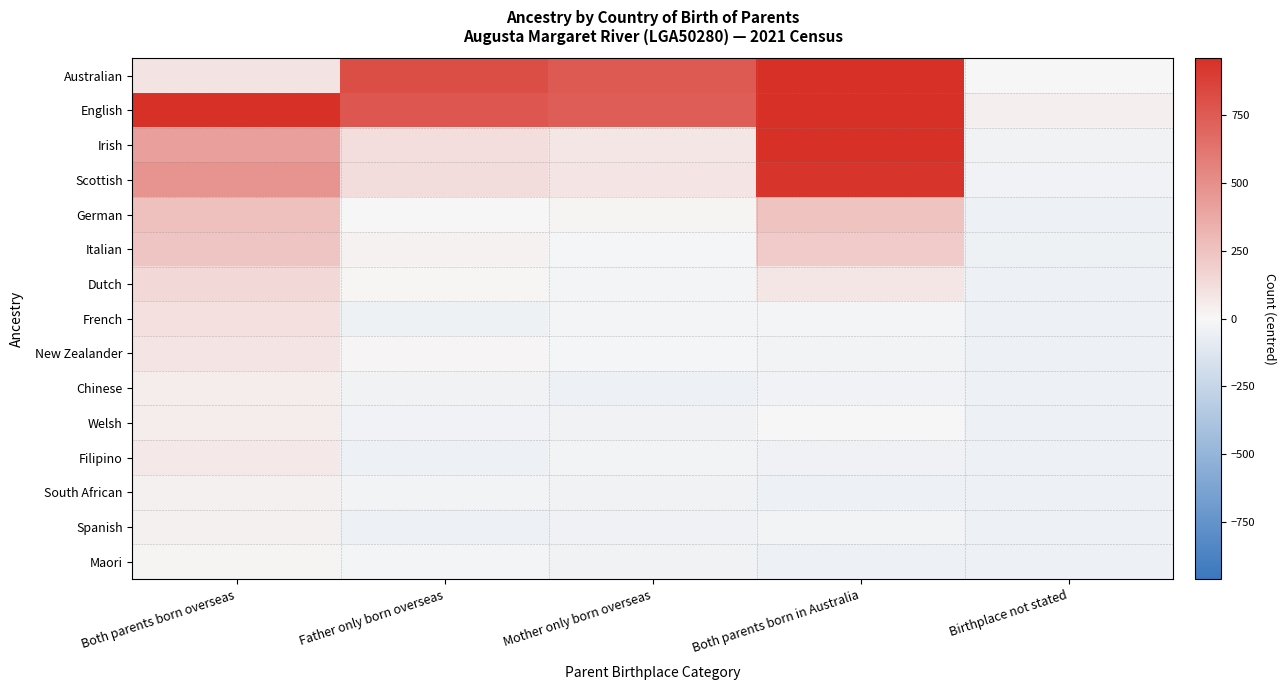

Which label corresponds to the smallest value in the chart?

Birthplace not stated